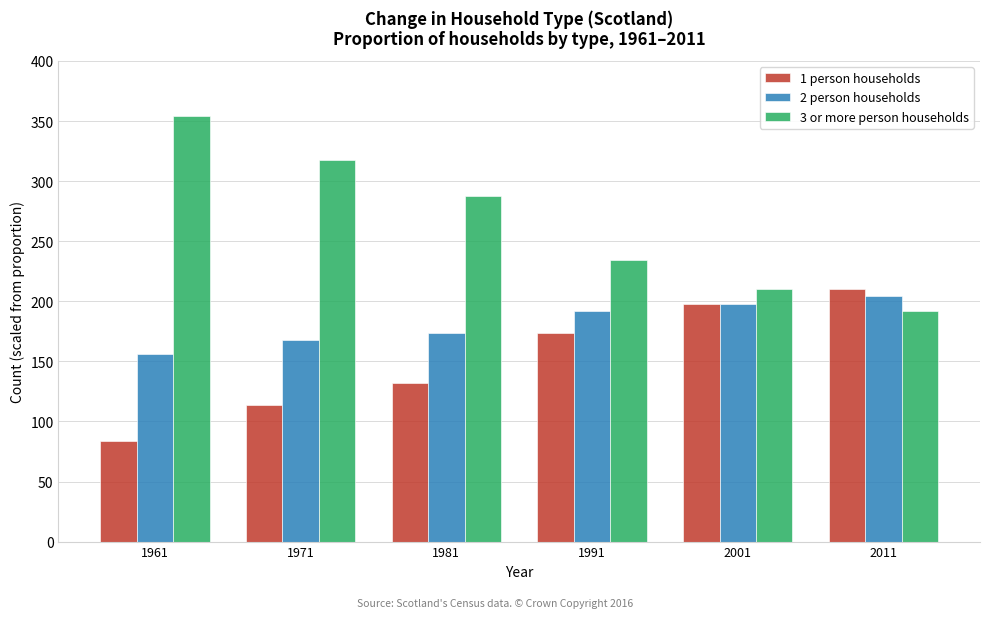

Reading left to right, list all the values displayed in this chart.

1 person households: 1961=84.0	1971=114.0	1981=132.0	1991=174.0	2001=198.0	2011=210.0
2 person households: 1961=156.0	1971=168.0	1981=174.0	1991=192.0	2001=198.0	2011=204.0
3 or more person households: 1961=354.0	1971=318.0	1981=288.0	1991=234.0	2001=210.0	2011=192.0